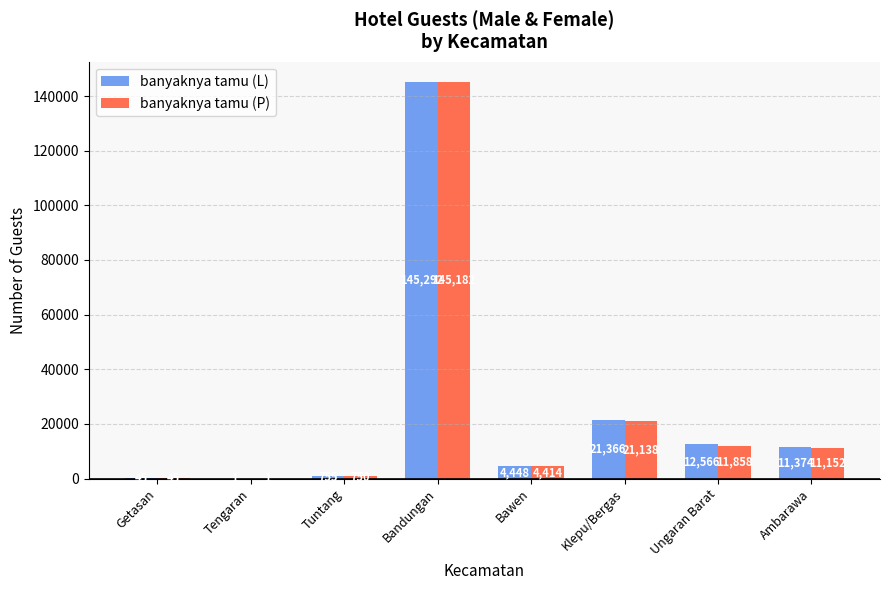

Read the banyaknya tamu (L) value at Klepu/Bergas.

21366.0